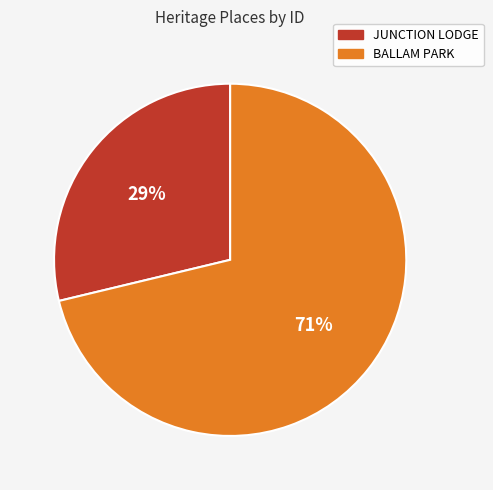

To the nearest percent, what is the difference between the largest and smallest slice percentages?

42%